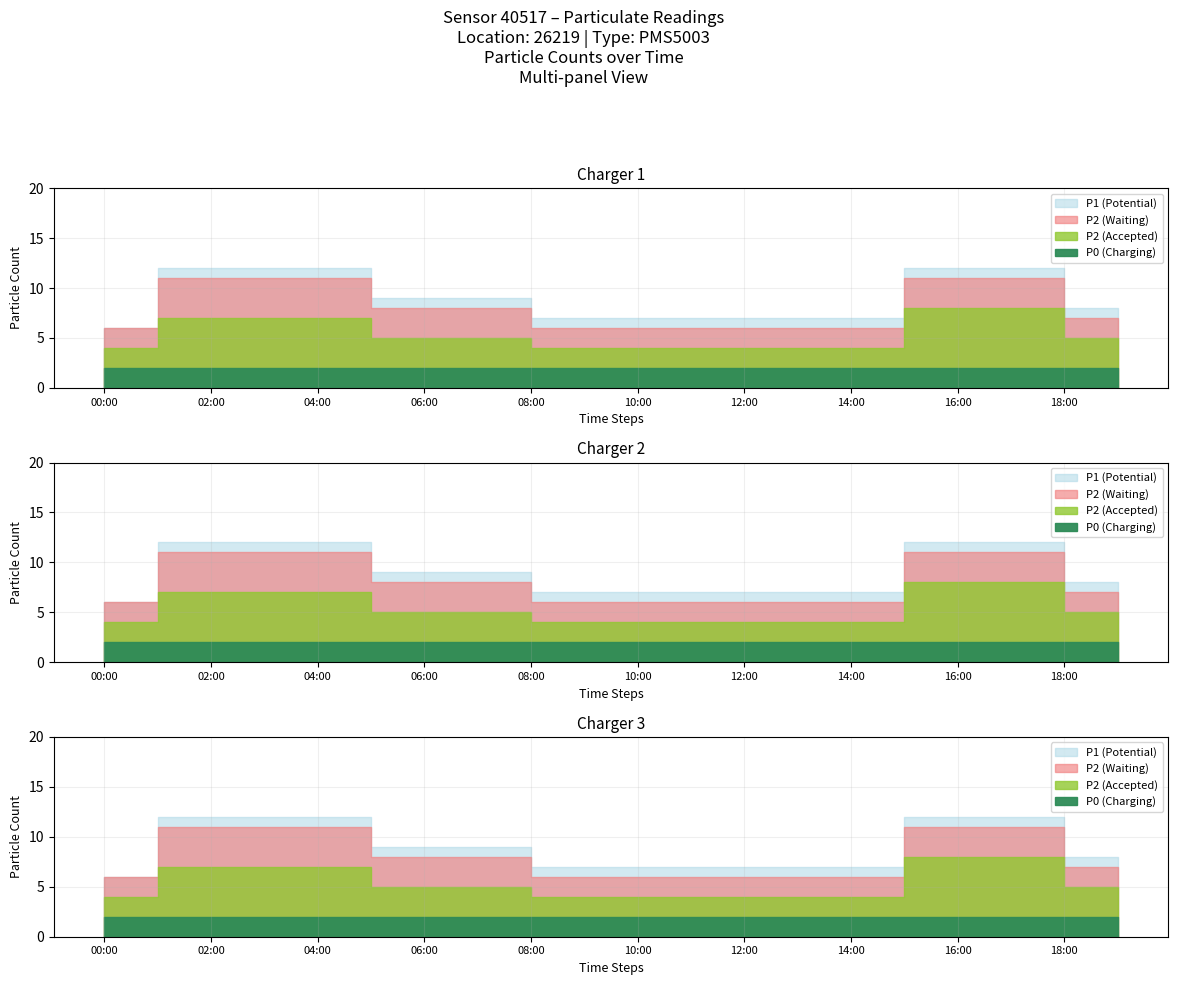

True or false: P1 and P0 intersect in this chart.

False